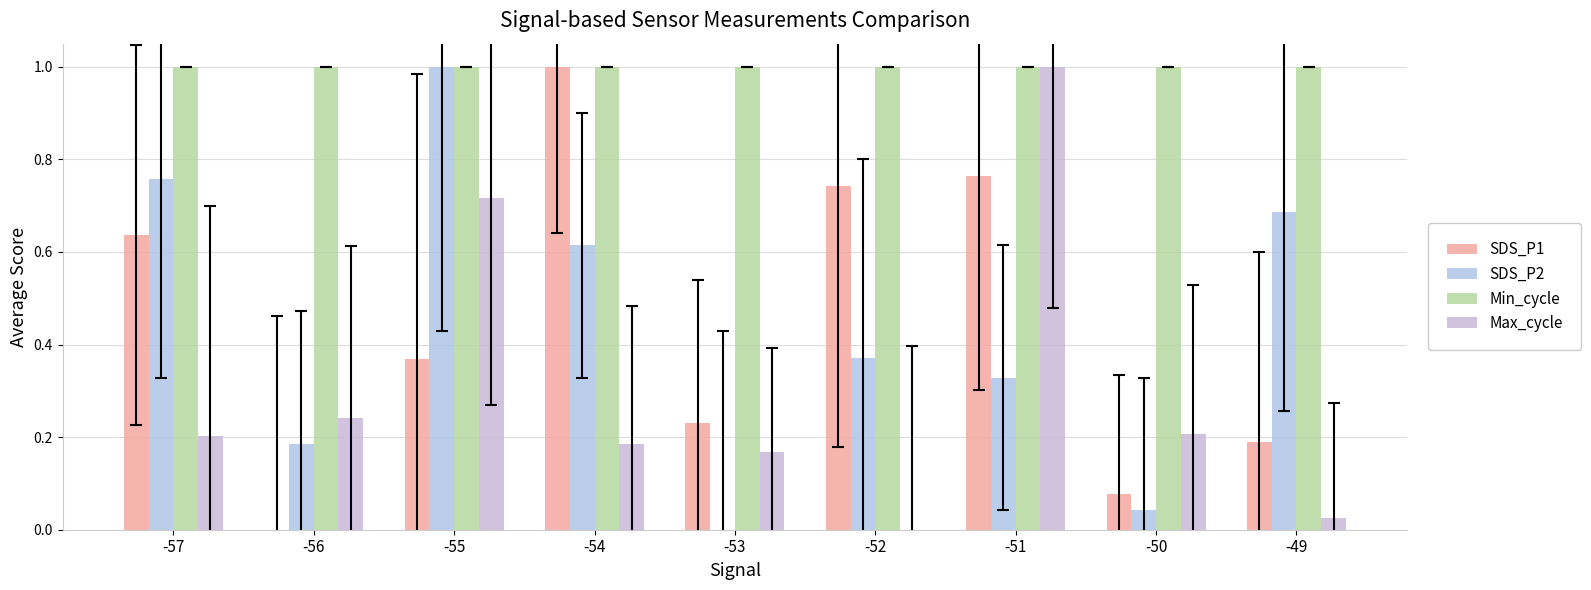

True or false: SDS_P1 has a value of 0.2 at -49.

True